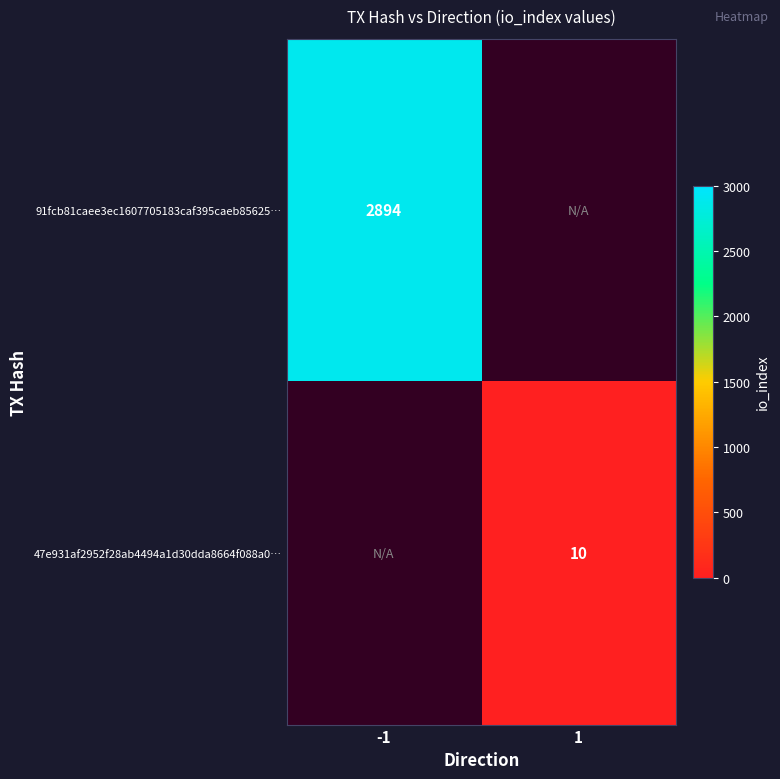

Is it true that 47e931af2952f28ab4494a1d30dda8664f088a0… equals 10 at 1?

True